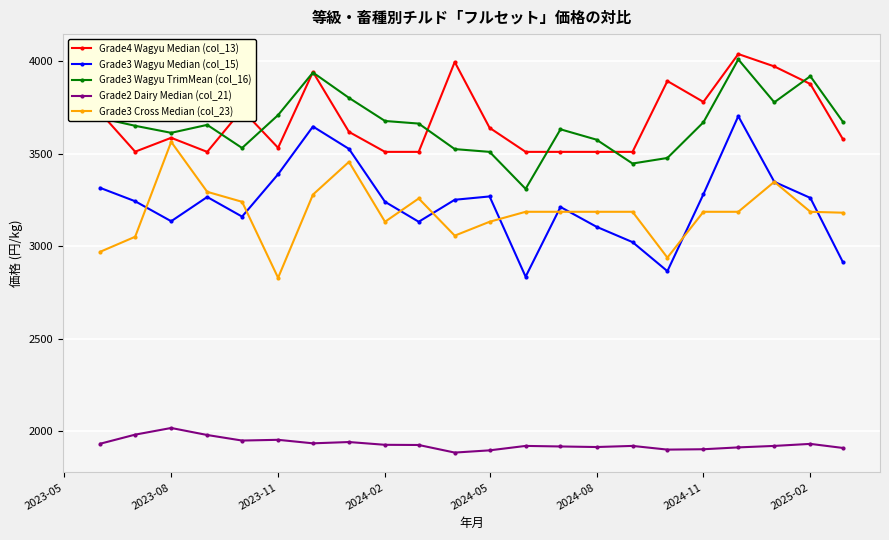

What is the lowest value of the Grade4 Wagyu Median (col_13) series?

3510